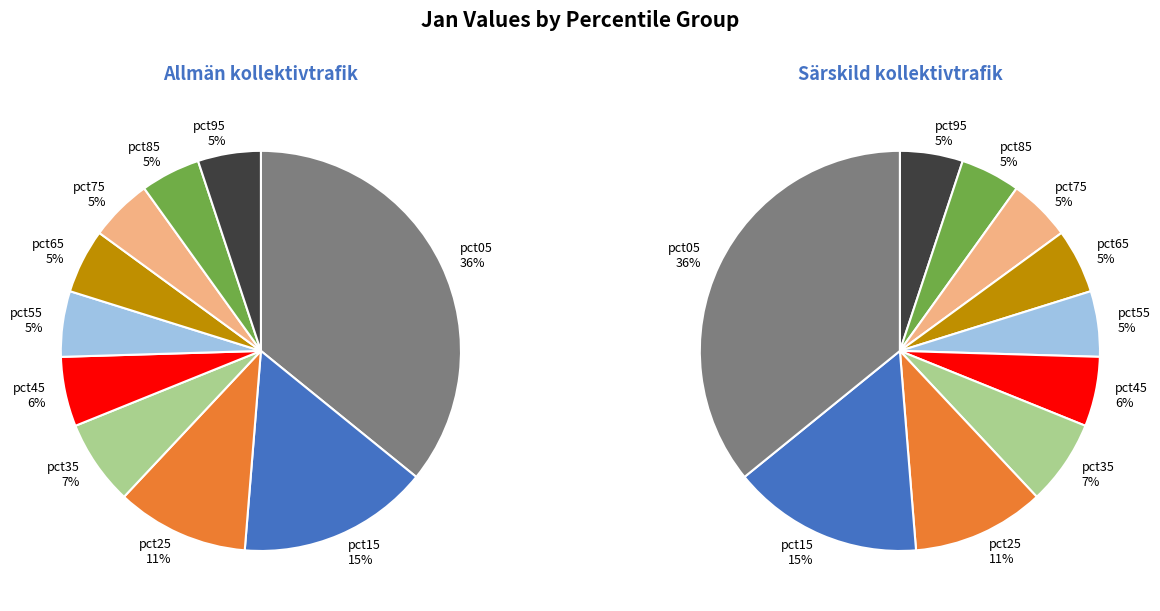

What percentage is the pct95 slice, to the nearest percent?

5%